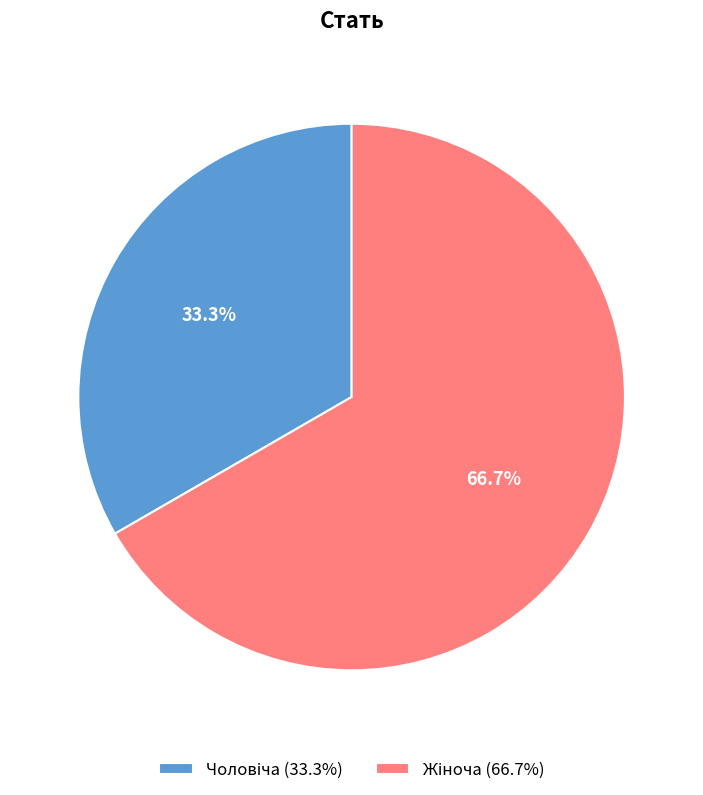

Is there any slice that represents more than half of the pie?

Yes